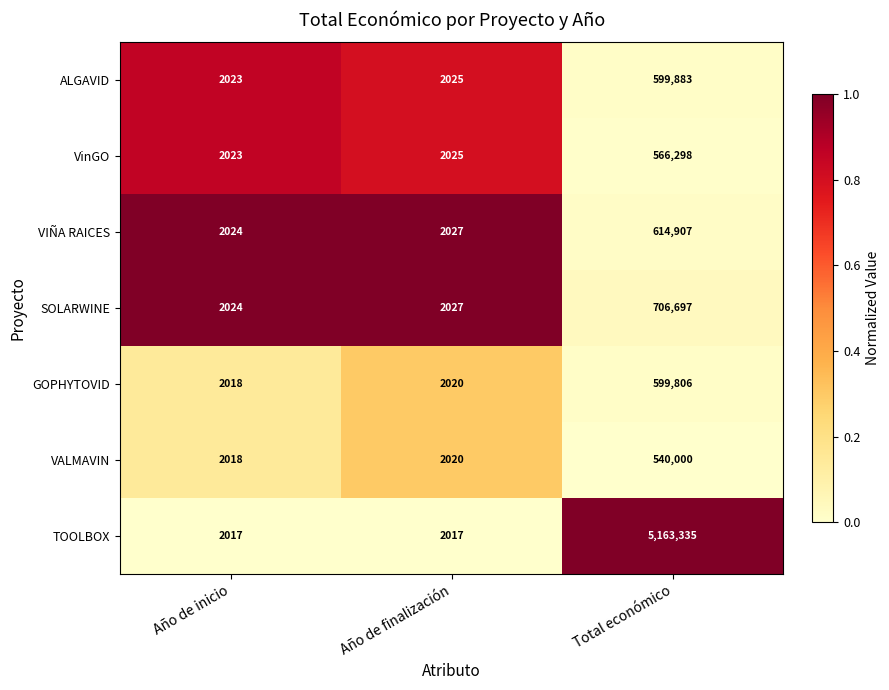

At which label is GOPHYTOVID closest to 300912?

Año de finalización